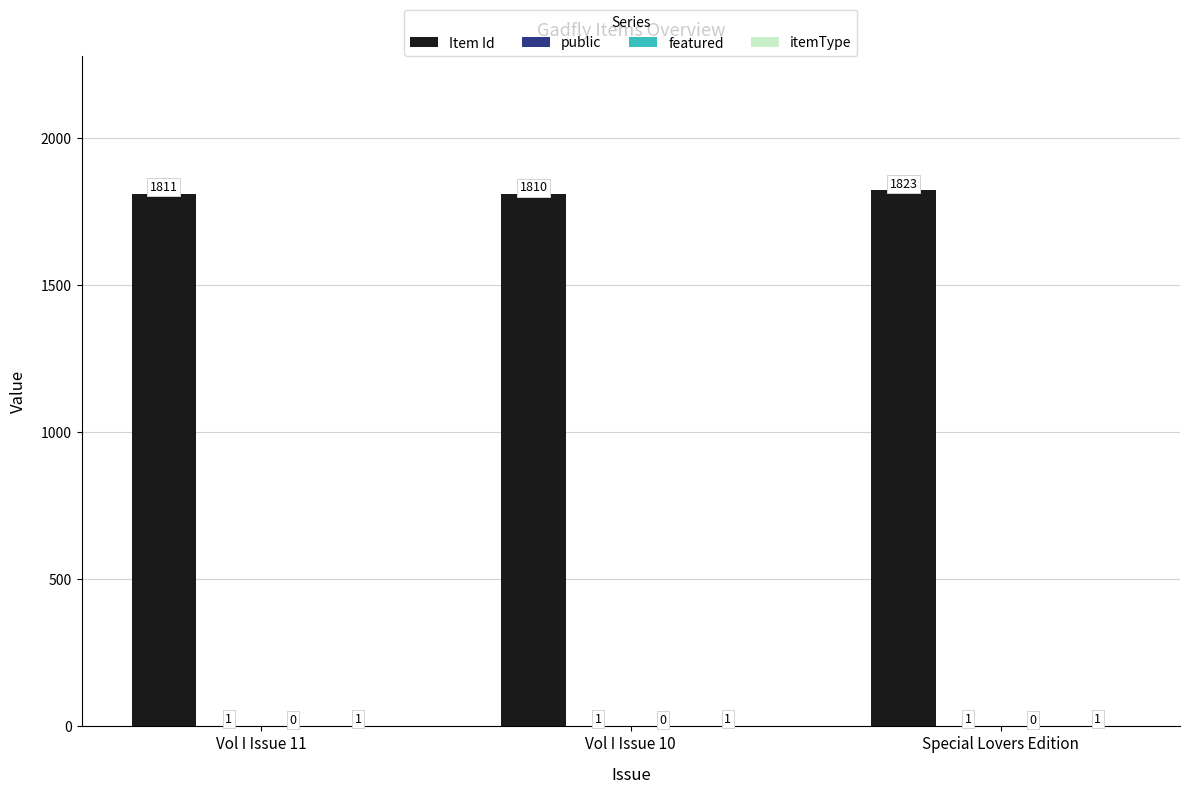

Is it true that Item Id equals 3261 at Special Lovers Edition?

False